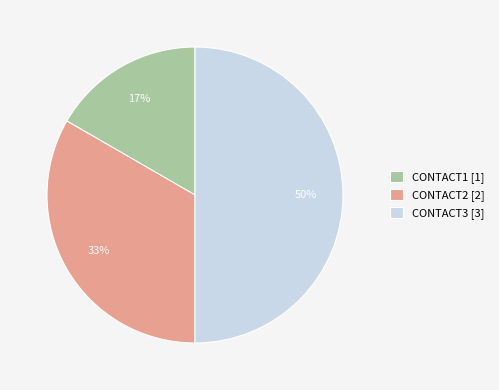

To the nearest percent, what is the average slice percentage?

33%